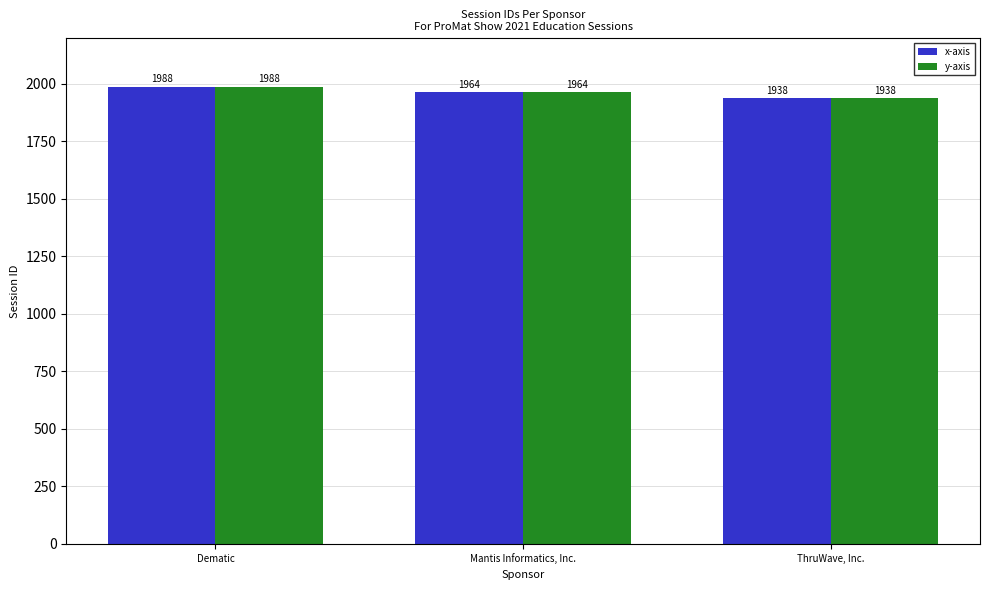

What is the total value across all series at ThruWave, Inc.?

3876